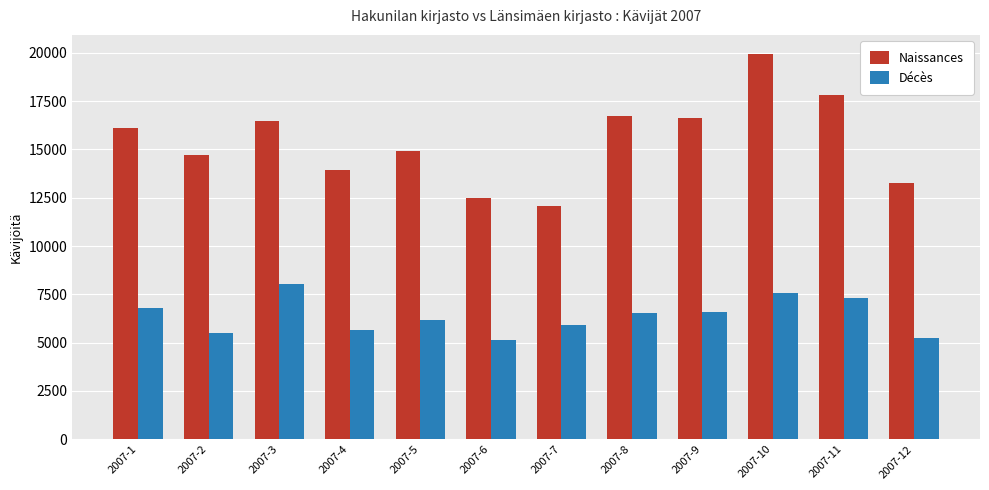

What is the value of the Décès bar at the 12th from the left?

5217